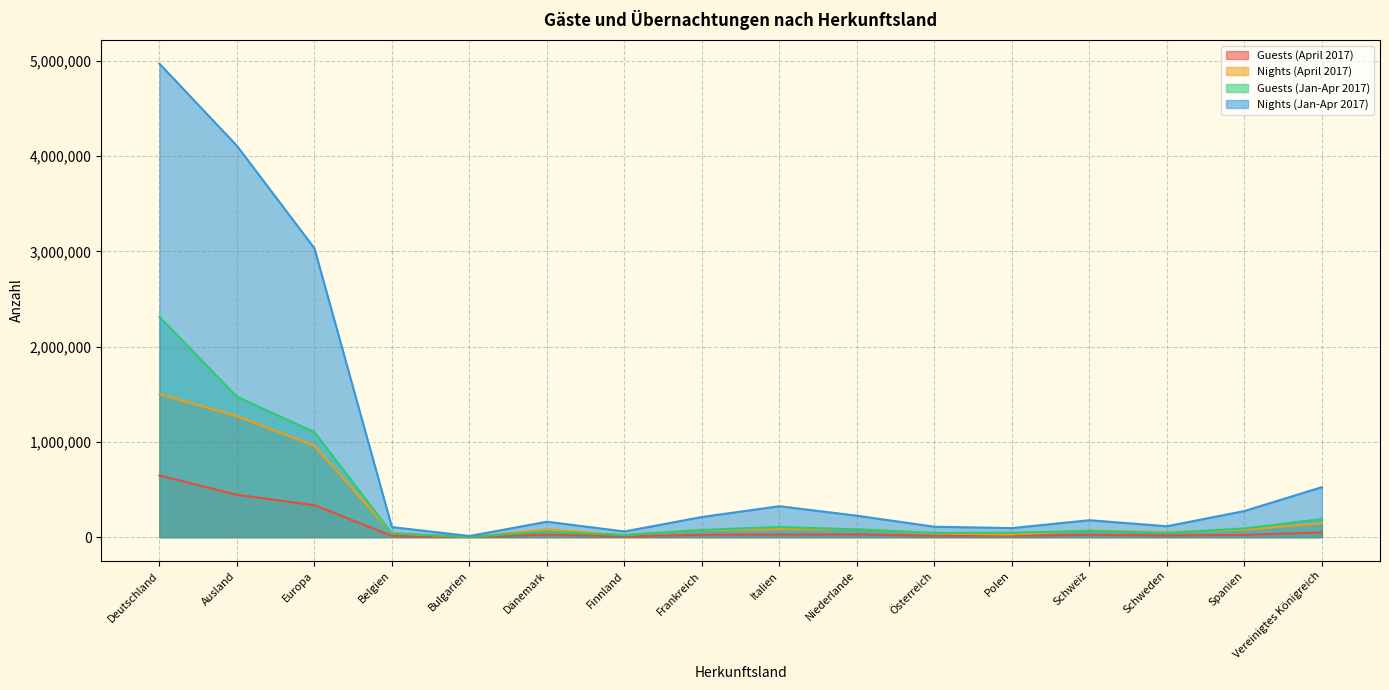

Reading left to right, list all the values displayed in this chart.

Guests (April 2017): 648383	445051	335684	13303	1192	26212	7883	24682	27377	28779	14563	14849	24017	18008	24540	49876
Nights (April 2017): 1500986	1270444	959345	39423	3518	80849	22301	73578	83046	84735	38031	27886	70634	51494	78787	142835
Guests (Jan-Apr 2017): 2315040	1474533	1103797	39179	4461	57706	21528	76479	107134	82022	44309	47517	65273	43850	92192	190131
Nights (Jan-Apr 2017): 4972595	4110271	3034347	105798	12070	162195	59616	211764	324873	225401	109581	95117	177965	114690	274244	525144